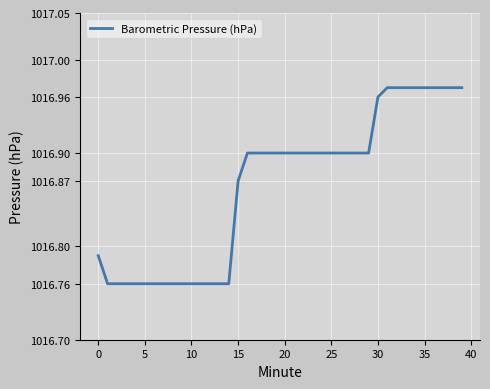

True or false: there are more than 0 points higher than both neighbors.

False